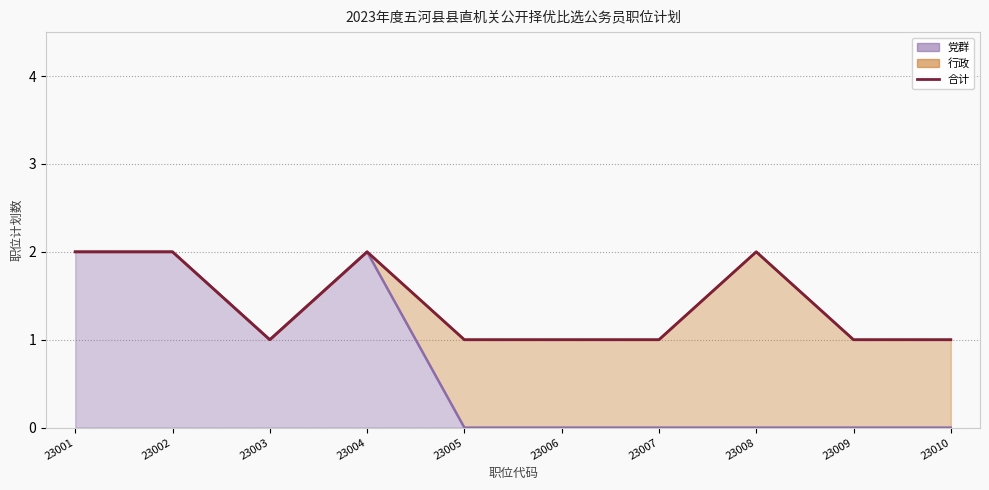

Read the value at 23004.

2